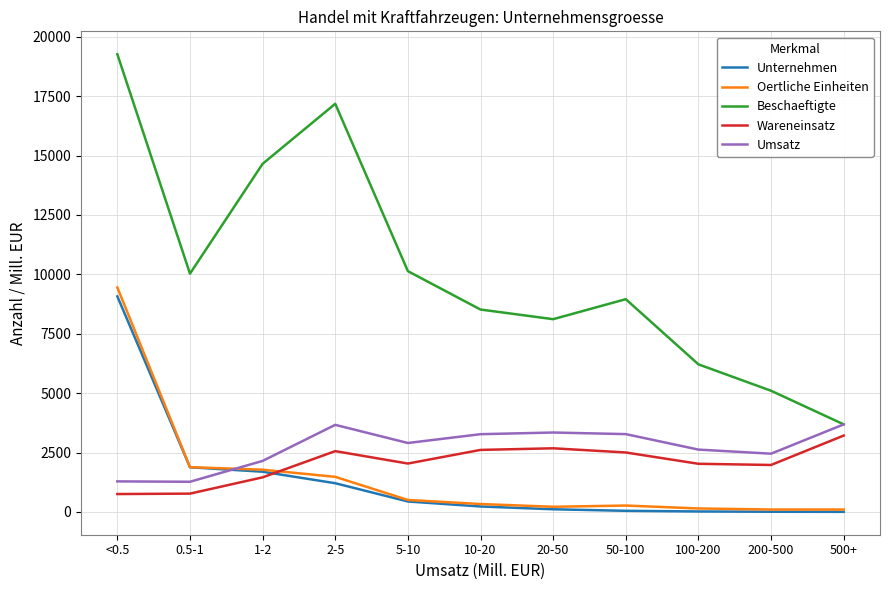

The value of Unternehmen at <0.5 is 9073. True or false?

True